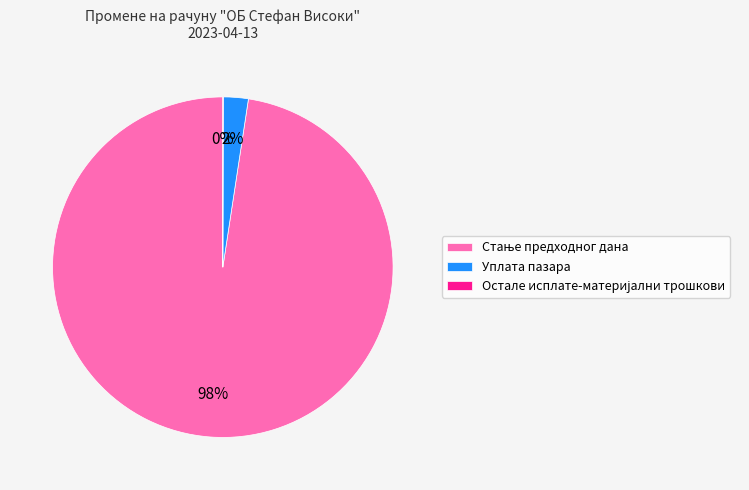

Is it true that Уплата пазара is 2% of the pie?

True